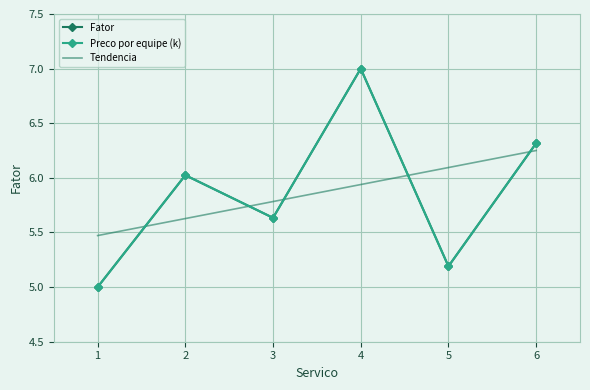

Rank the categories by Preco por equipe (k) value from highest to lowest.

4, 6, 2, 3, 5, 1